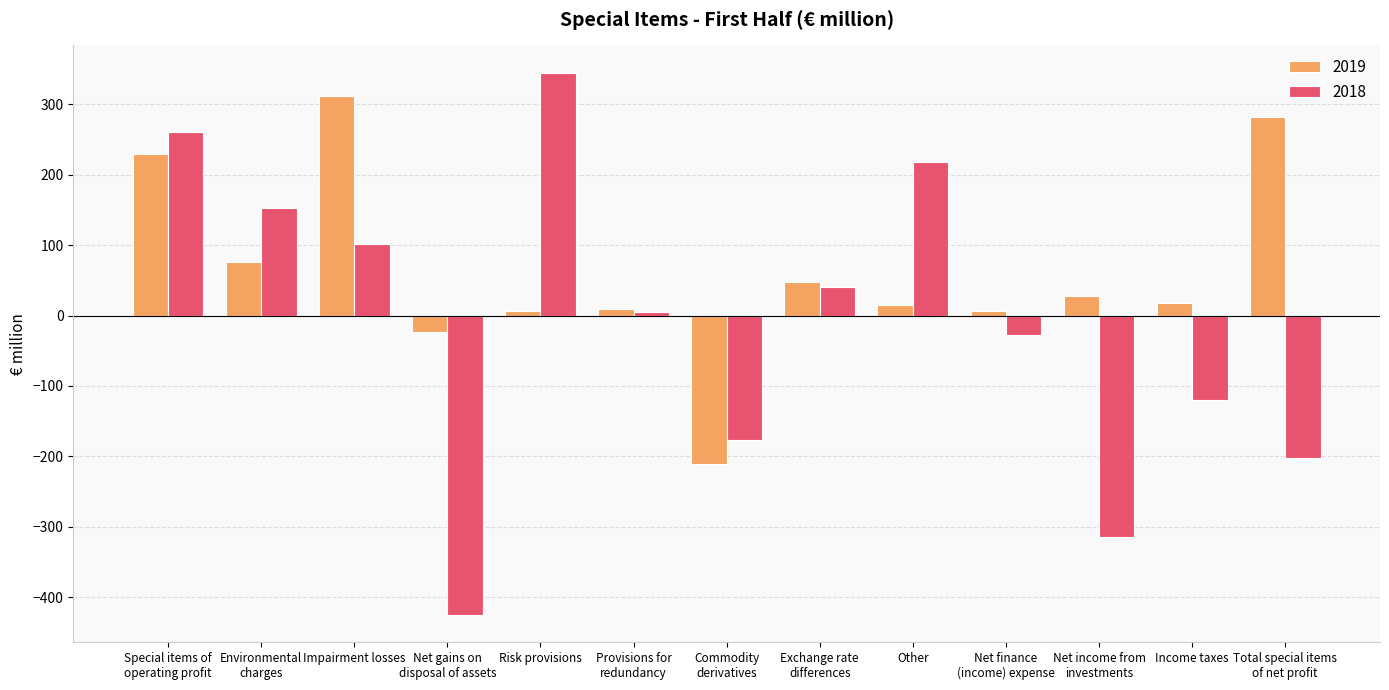

The value of 2019 at Exchange rate
differences is 47. True or false?

True